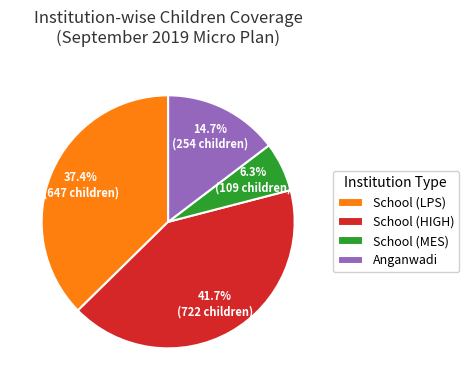

Is the sum of School (LPS) and School (MES) greater than half?

No